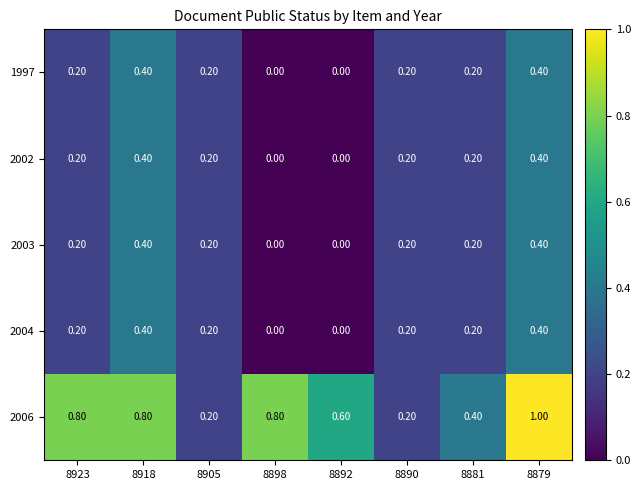

Between 8918 and 8879, which series saw the biggest shift?

2006